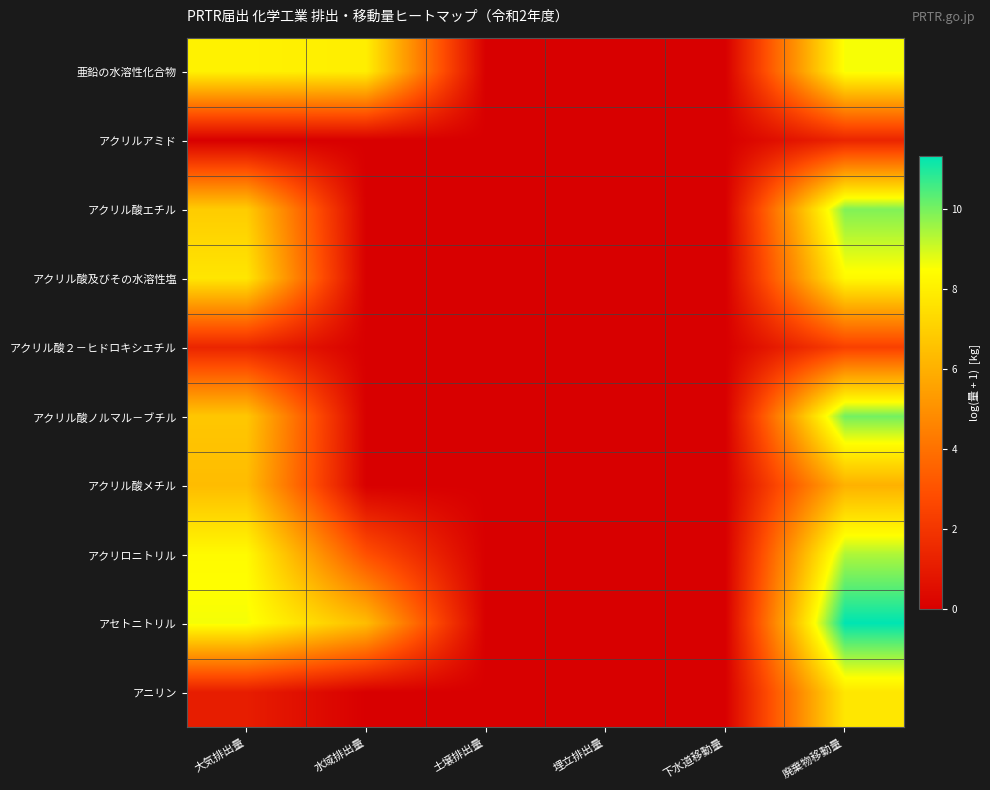

How many data points does each series have?

6